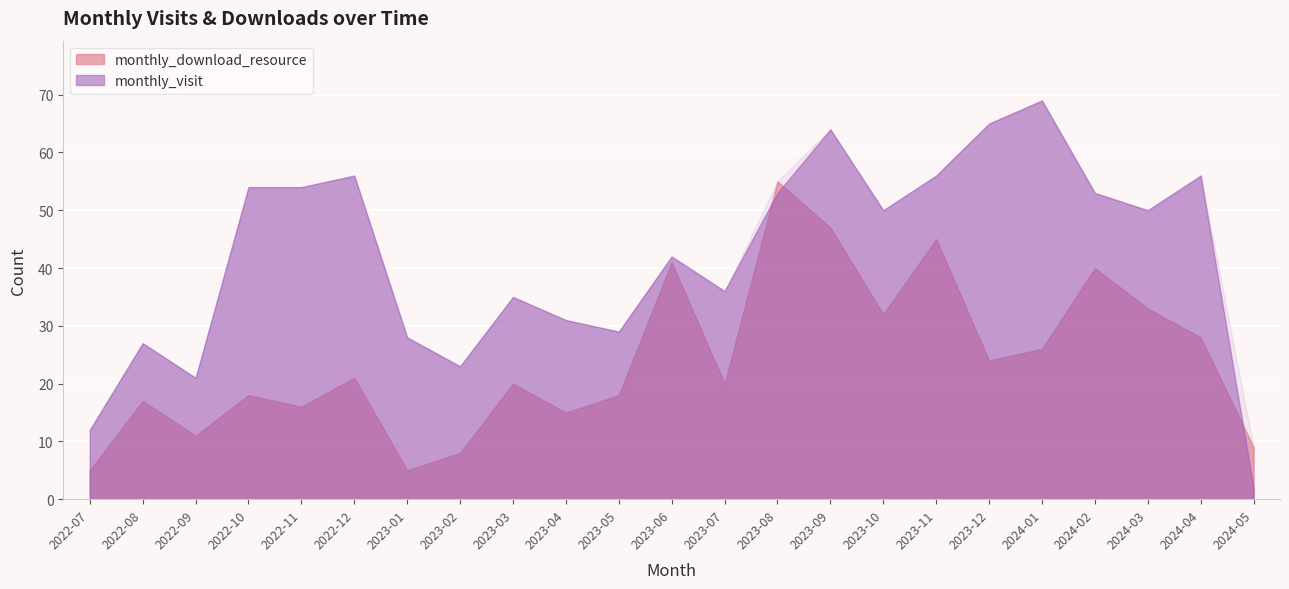

True or false: monthly_download_resource and monthly_visit intersect in this chart.

True